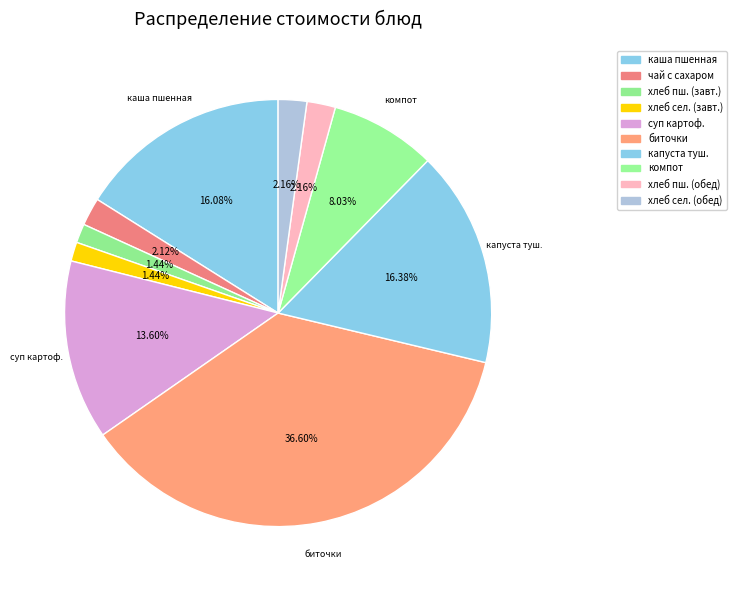

How many slices are in this pie chart?

10